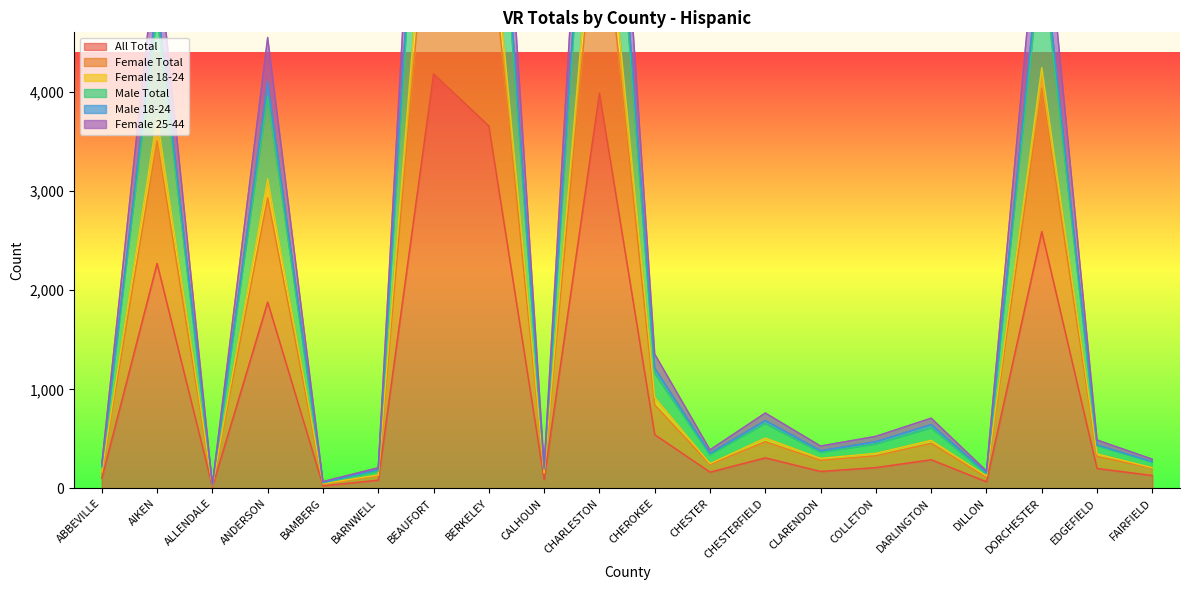

Is the value of Female 18-24 at BEAUFORT greater than the value of Male Total at CHARLESTON?

No